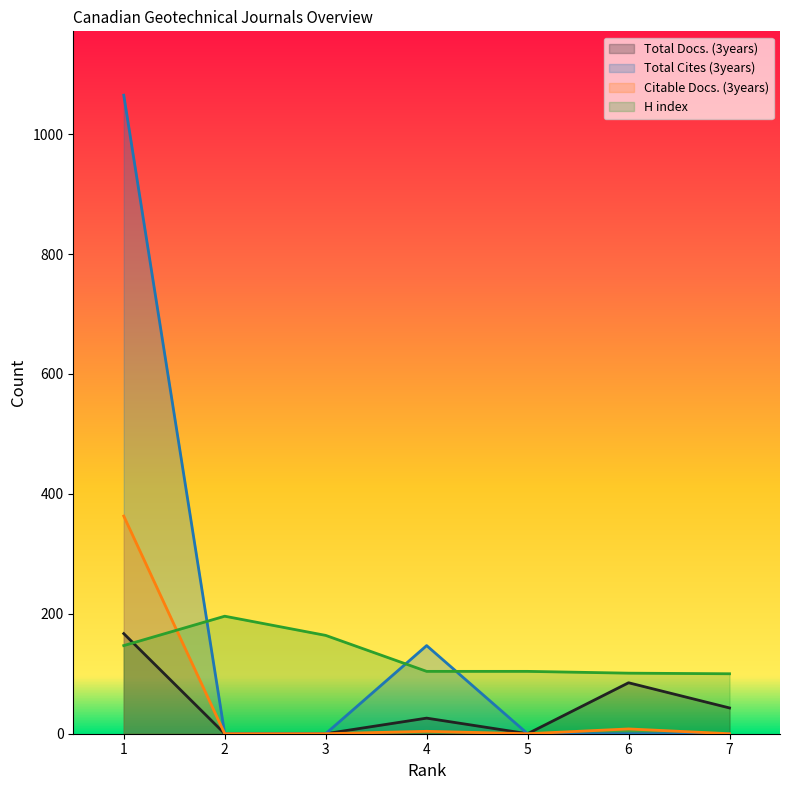

The H index series shows 196 at 2. True or false?

True